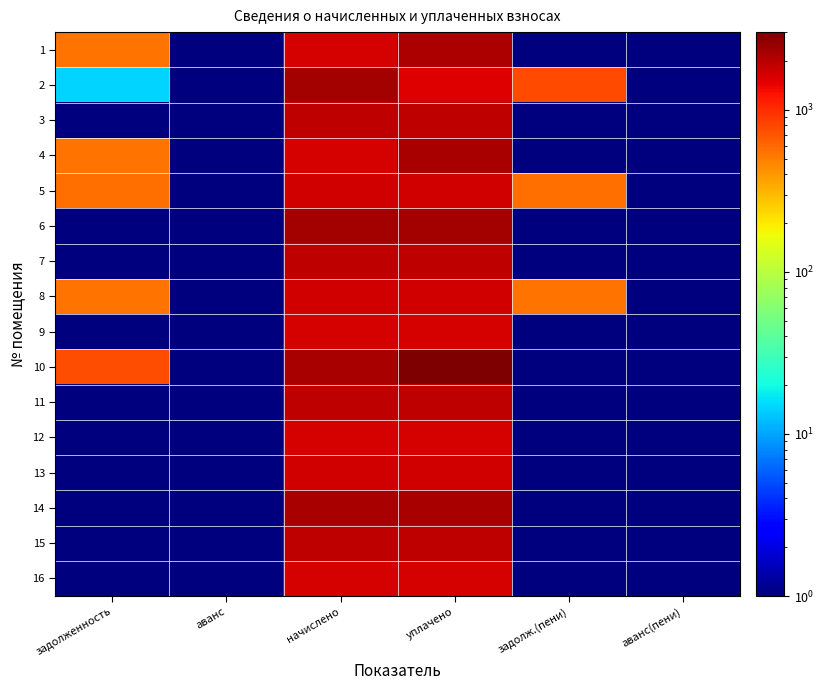

Reading left to right, list all the values displayed in this chart.

1: задолженность=549.4	аванс=0.1	начислено=1648.1	уплачено=2197.4	задолж.(пени)=0.1	аванс(пени)=0.1
2: задолженность=14.3	аванс=0.1	начислено=2285.9	уплачено=1538.3	задолж.(пени)=762.0	аванс(пени)=0.1
3: задолженность=0.1	аванс=0.1	начислено=1906.2	уплачено=1906.2	задолж.(пени)=0.1	аванс(пени)=0.1
4: задолженность=553.0	аванс=0.1	начислено=1659.2	уплачено=2212.2	задолж.(пени)=0.1	аванс(пени)=0.1
5: задолженность=556.7	аванс=0.1	начислено=1670.2	уплачено=1670.2	задолж.(пени)=556.7	аванс(пени)=0.1
6: задолженность=0.1	аванс=0.1	начислено=2300.7	уплачено=2300.7	задолж.(пени)=0.1	аванс(пени)=0.1
7: задолженность=0.1	аванс=0.1	начислено=1895.1	уплачено=1895.1	задолж.(пени)=0.1	аванс(пени)=0.1
8: задолженность=555.5	аванс=0.1	начислено=1666.5	уплачено=1666.5	задолж.(пени)=555.5	аванс(пени)=0.1
9: задолженность=0.1	аванс=0.1	начислено=1648.1	уплачено=1648.1	задолж.(пени)=0.1	аванс(пени)=0.1
10: задолженность=753.4	аванс=0.1	начислено=2260.1	уплачено=3013.5	задолж.(пени)=0.1	аванс(пени)=0.1
11: задолженность=0.1	аванс=0.1	начислено=1913.5	уплачено=1913.5	задолж.(пени)=0.1	аванс(пени)=0.1
12: задолженность=0.1	аванс=0.1	начислено=1644.4	уплачено=1644.4	задолж.(пени)=0.1	аванс(пени)=0.1
13: задолженность=0.1	аванс=0.1	начислено=1670.2	уплачено=1670.2	задолж.(пени)=0.1	аванс(пени)=0.1
14: задолженность=0.1	аванс=0.1	начислено=2256.4	уплачено=2256.4	задолж.(пени)=0.1	аванс(пени)=0.1
15: задолженность=0.1	аванс=0.1	начислено=1895.1	уплачено=1895.1	задолж.(пени)=0.1	аванс(пени)=0.1
16: задолженность=0.1	аванс=0.1	начислено=1637.0	уплачено=1637.0	задолж.(пени)=0.1	аванс(пени)=0.1